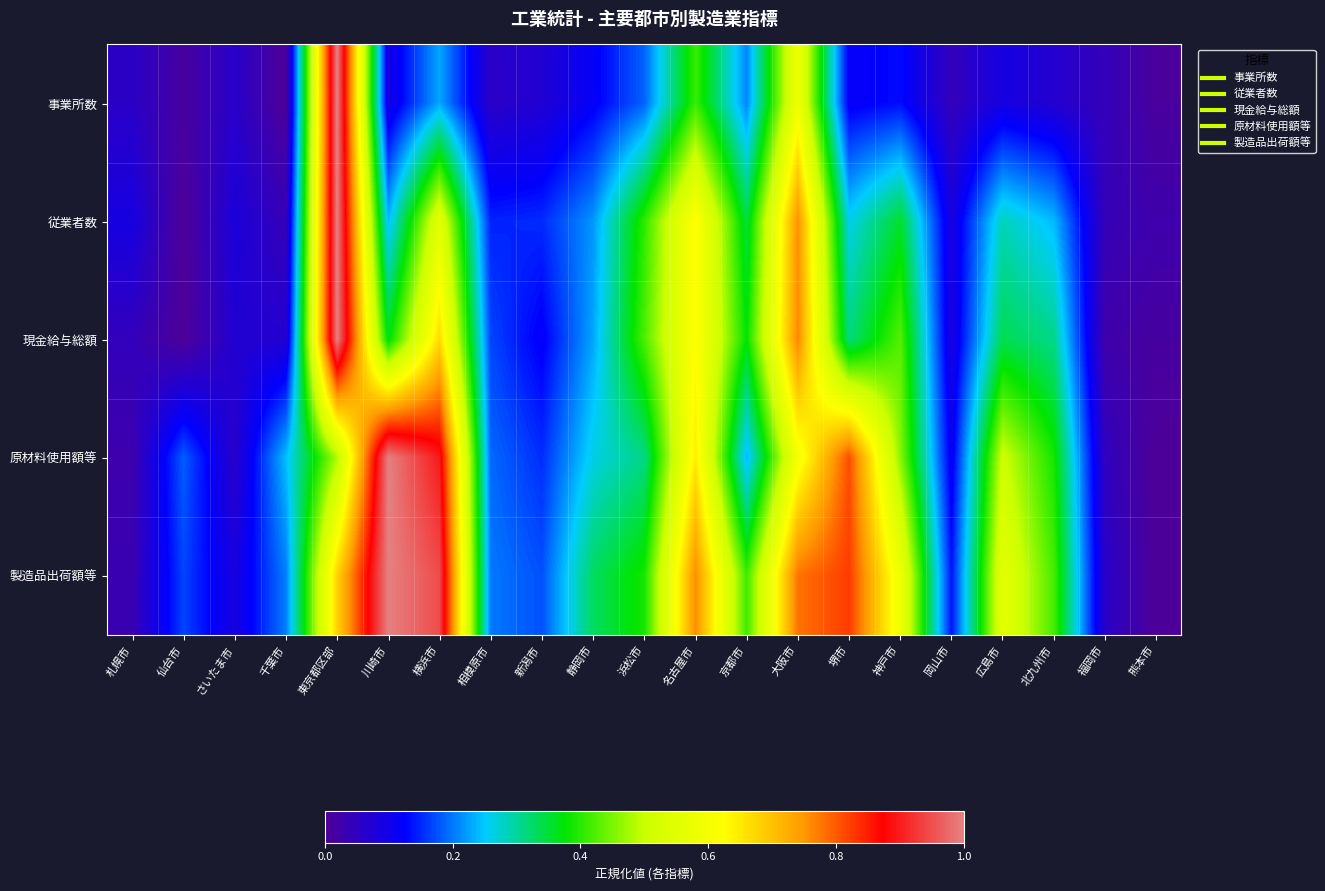

At how many categories does at least one series exceed 0?

21